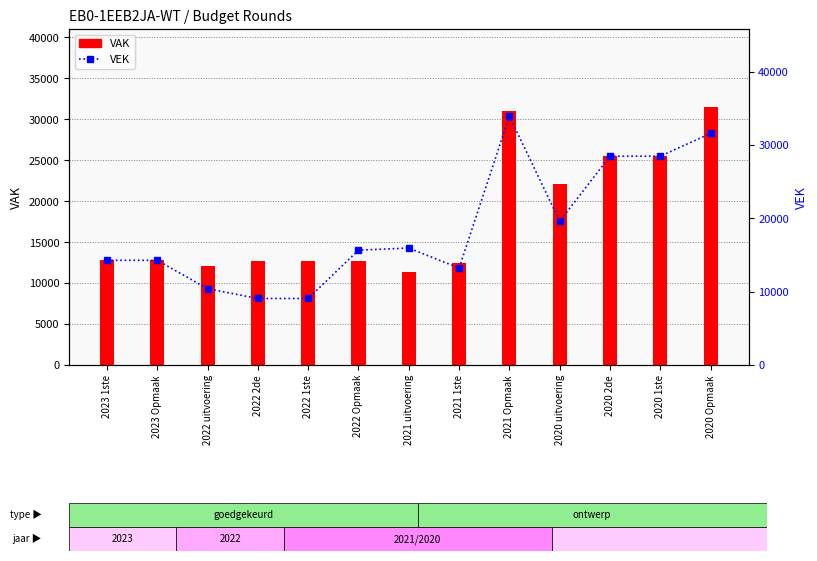

What is the difference between the VEK values at 2022 Opmaak and 2020 1ste?

12810